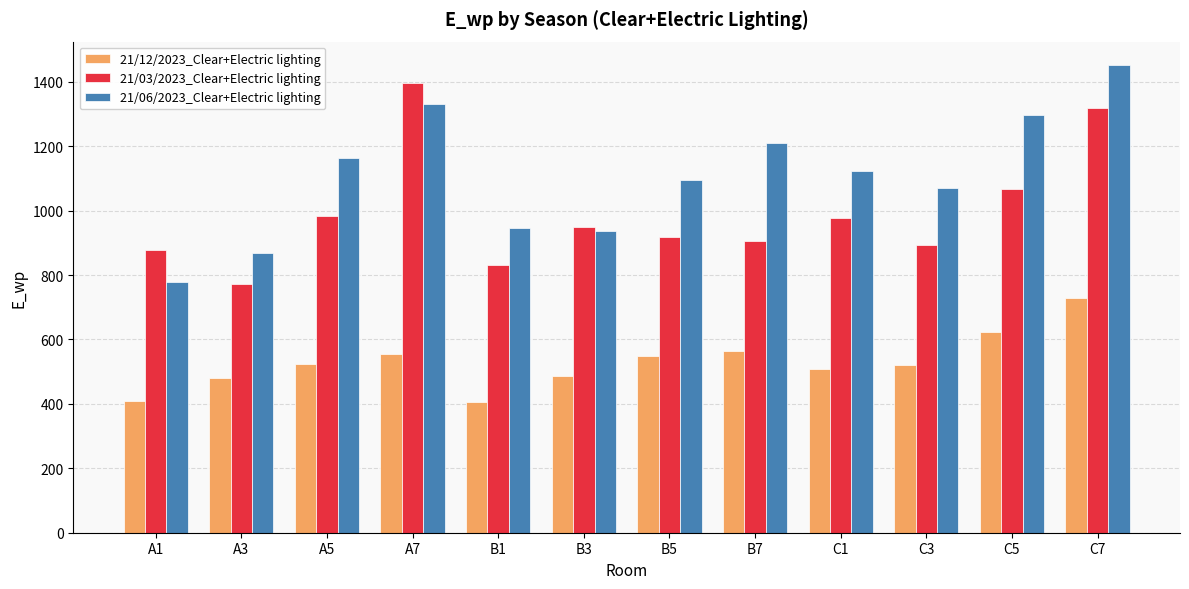

How many bars are there in total?

36